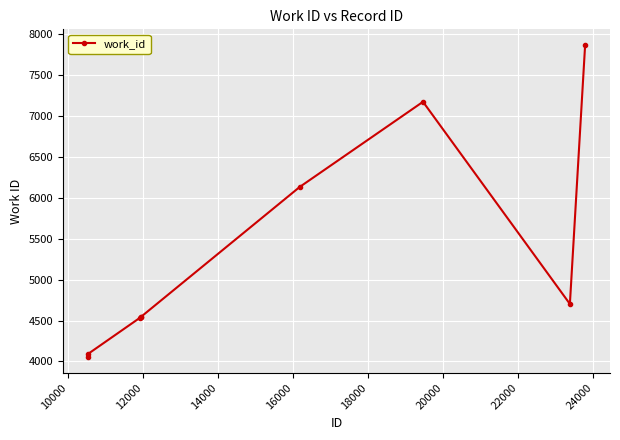

What is the value of the 4th point from the left?

4541